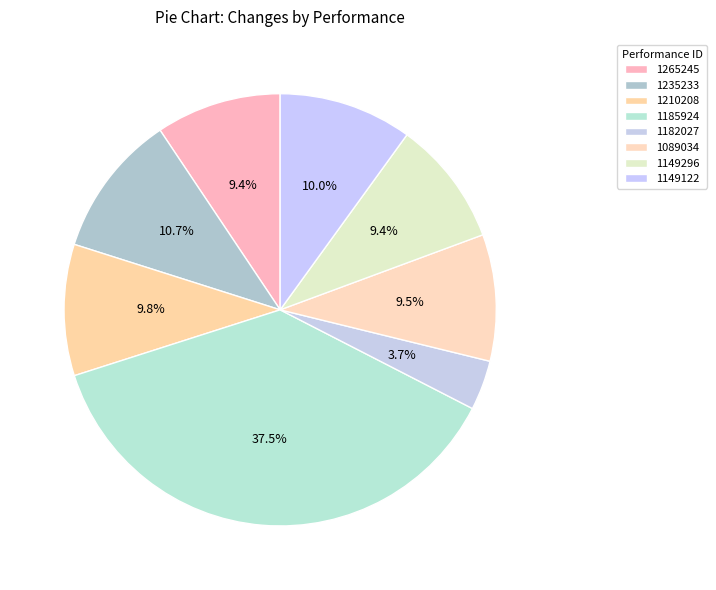

Count the number of slices in the pie.

8